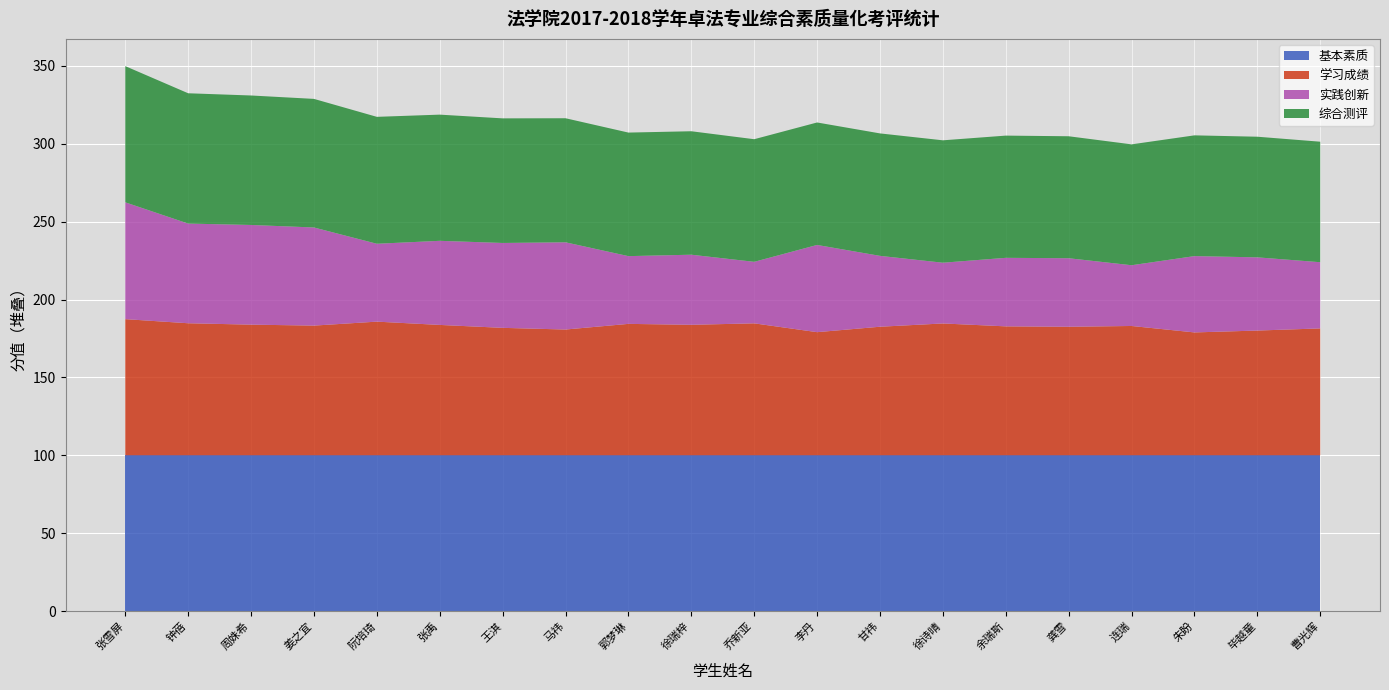

Reading right to left, list all the values displayed in this chart.

学习成绩: 曹光辉=81.5	毕越童=80.1	朱盼=78.9	连瑞=83.0	龚雪=82.5	余瑞斯=82.8	徐诗晴=84.6	甘祎=82.5	李丹=79.1	乔新亚=84.7	徐瑞梓=83.8	郭梦琳=84.4	马祎=80.8	王淇=81.8	张禹=83.7	阮培琦=85.8	姜之宜=83.3	周姝希=83.9	钟蓓=84.8	张雪屏=87.4
实践创新: 曹光辉=42.5	毕越童=47.0	朱盼=49.0	连瑞=39.0	龚雪=44.0	余瑞斯=44.0	徐诗晴=39.0	甘祎=45.5	李丹=56.0	乔新亚=39.5	徐瑞梓=45.0	郭梦琳=43.5	马祎=56.0	王淇=54.5	张禹=54.0	阮培琦=50.0	姜之宜=63.0	周姝希=64.0	钟蓓=64.0	张雪屏=75.0
基本素质: 曹光辉=100.0	毕越童=100.0	朱盼=100.0	连瑞=100.0	龚雪=100.0	余瑞斯=100.0	徐诗晴=100.0	甘祎=100.0	李丹=100.0	乔新亚=100.0	徐瑞梓=100.0	郭梦琳=100.0	马祎=100.0	王淇=100.0	张禹=100.0	阮培琦=100.0	姜之宜=100.0	周姝希=100.0	钟蓓=100.0	张雪屏=100.0
综合测评: 曹光辉=77.4	毕越童=77.5	朱盼=77.5	连瑞=77.6	龚雪=78.3	余瑞斯=78.5	徐诗晴=78.6	甘祎=78.6	李丹=78.6	乔新亚=78.7	徐瑞梓=79.3	郭梦琳=79.3	马祎=79.7	王淇=80.0	张禹=81.0	阮培琦=81.5	姜之宜=82.6	周姝希=83.1	钟蓓=83.7	张雪屏=87.4